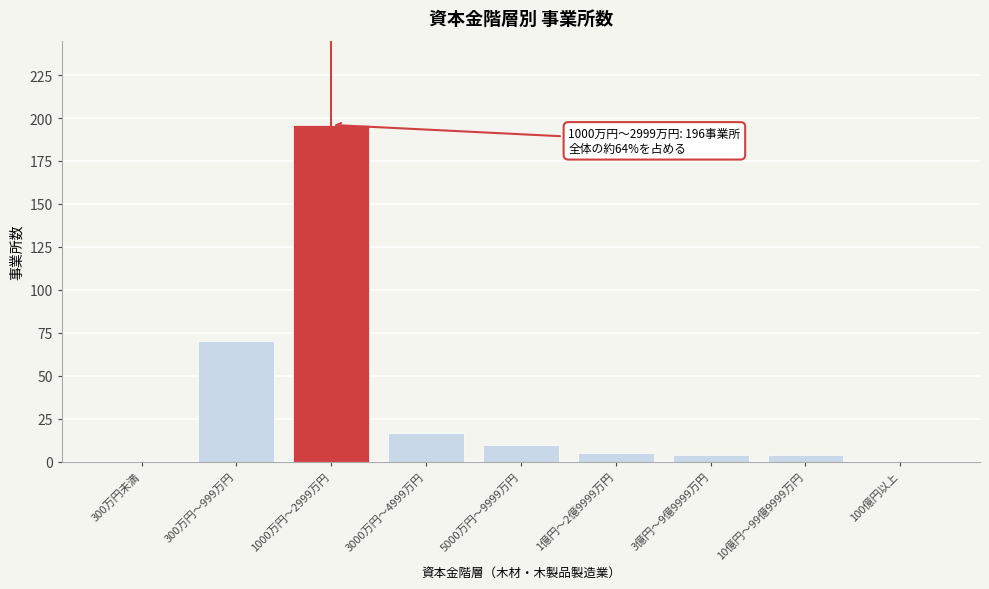

Reading left to right, list all the values displayed in this chart.

300万円未満=0	300万円～999万円=70	1000万円～2999万円=196	3000万円～4999万円=17	5000万円～9999万円=10	1億円～2億9999万円=5	3億円～9億9999万円=4	10億円～99億9999万円=4	100億円以上=0